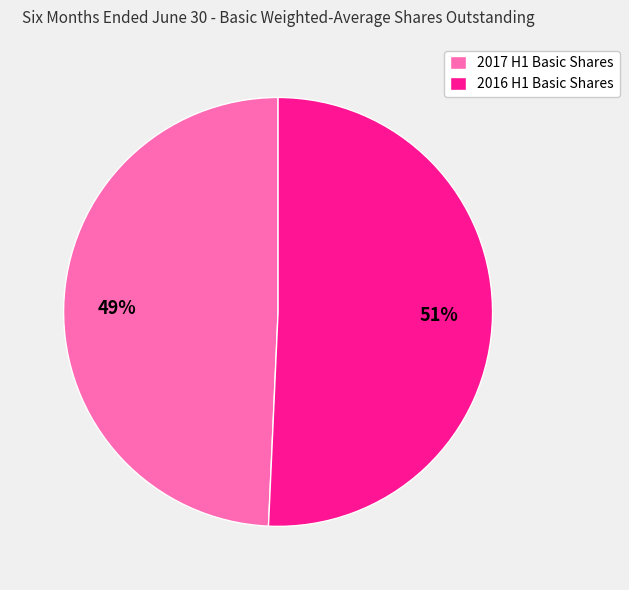

Which slice is the smallest?

2017 H1 Basic Shares